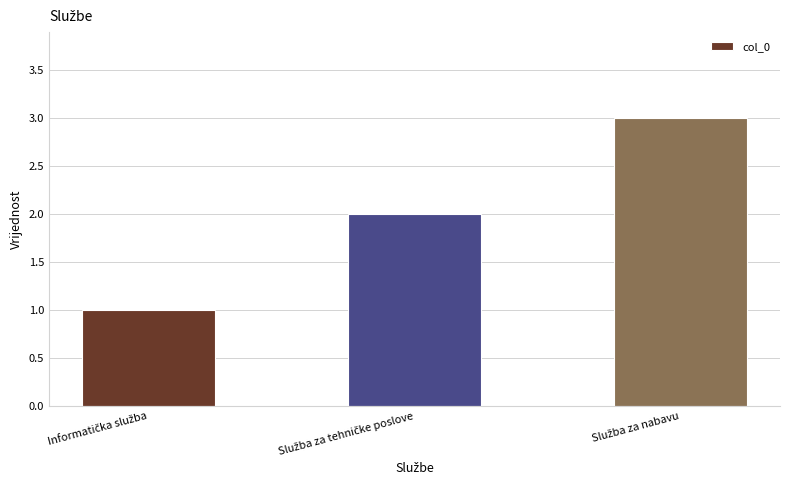

What is the sum of all values?

6